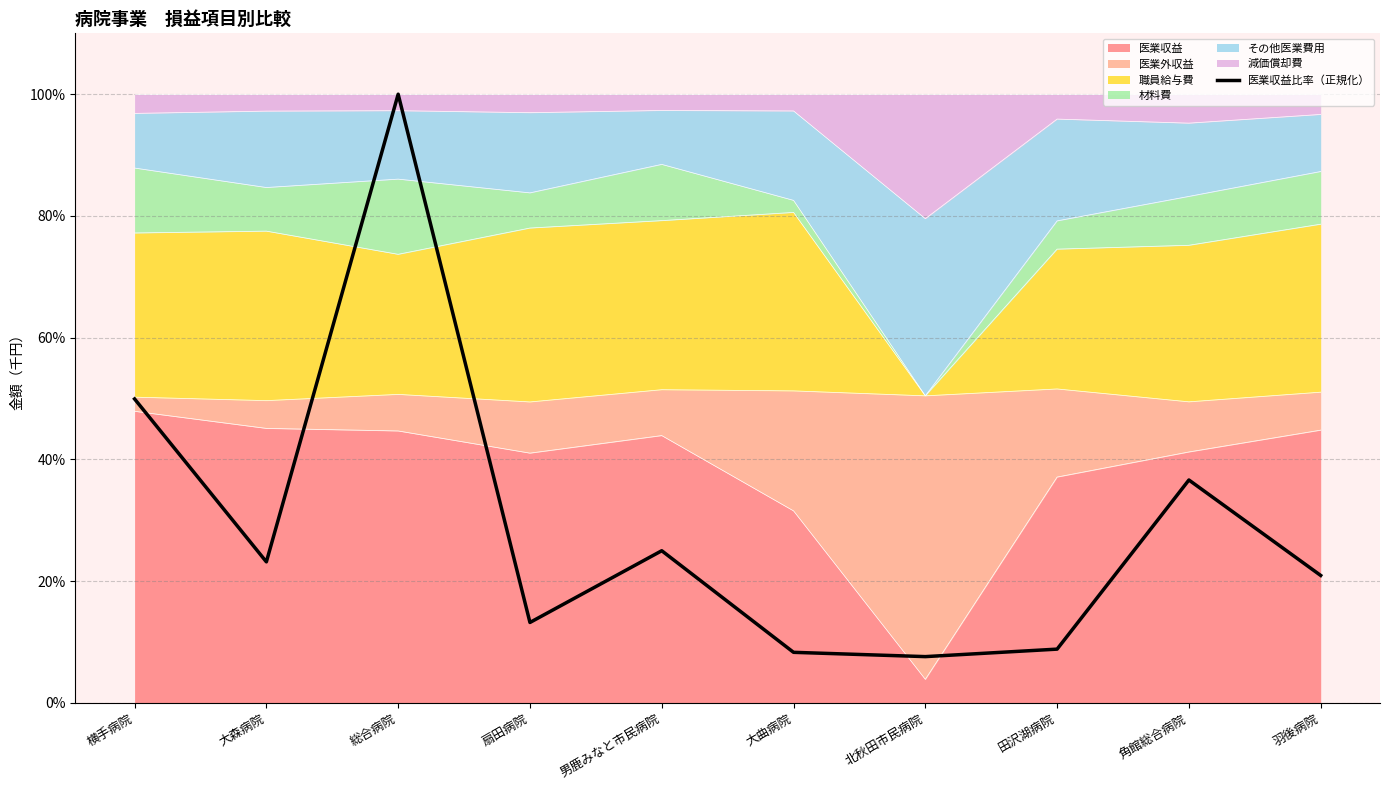

What position from the left is 田沢湖病院?

8